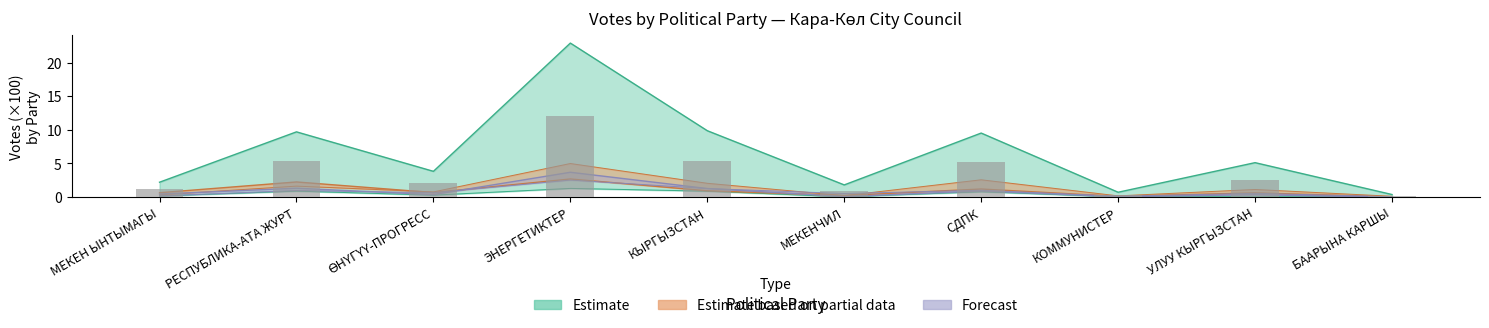

What is the maximum value shown in the chart?

22.9